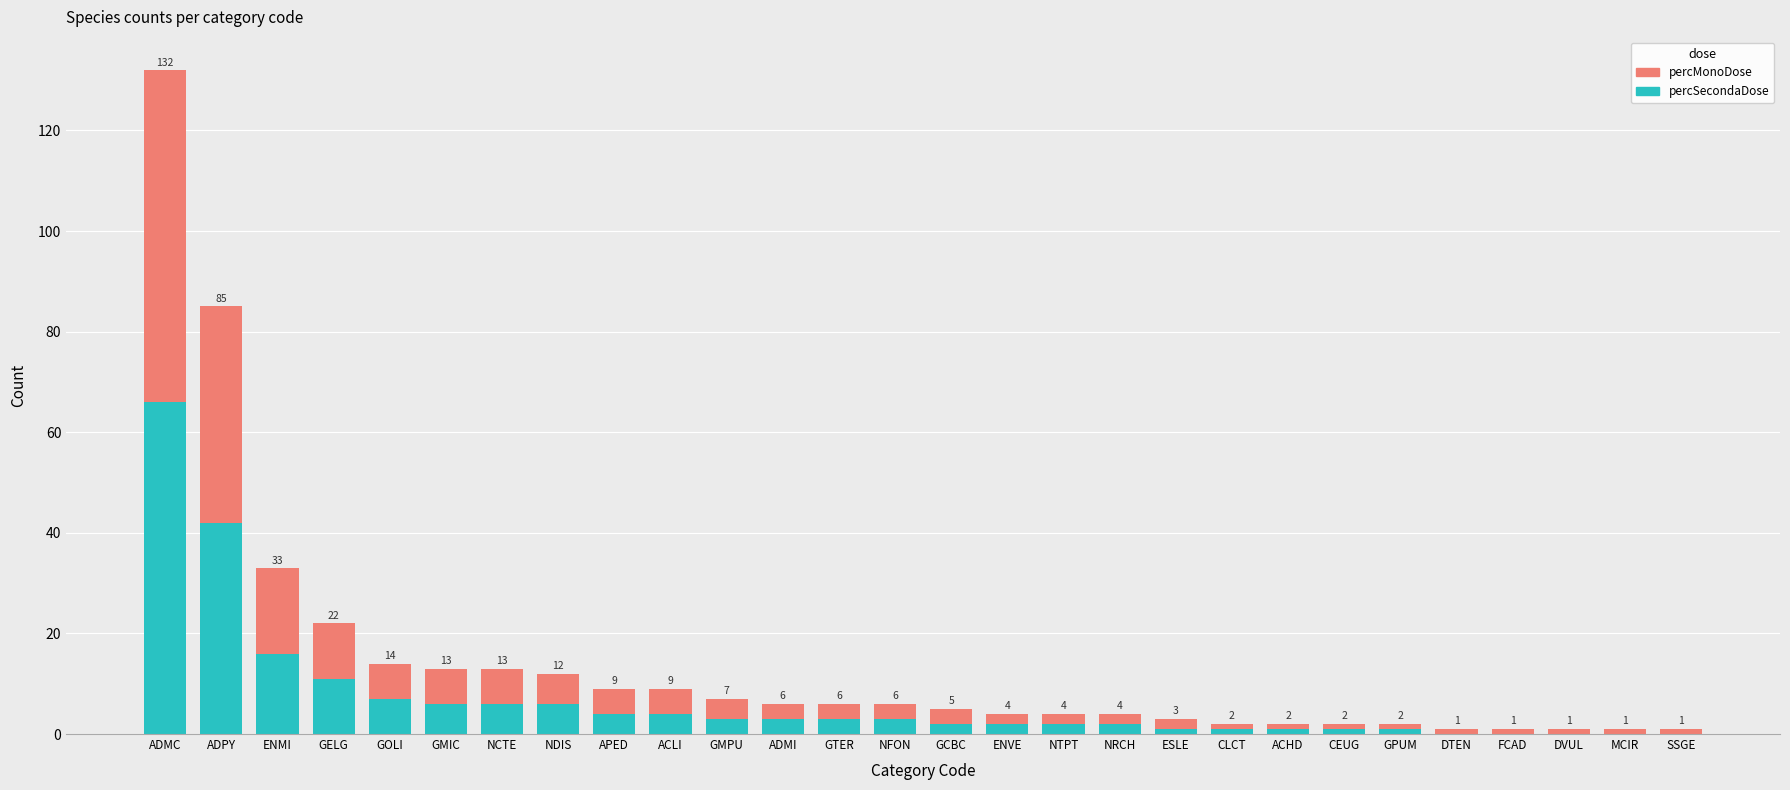

At which label is percSecondaDose closest to 33?

ADPY